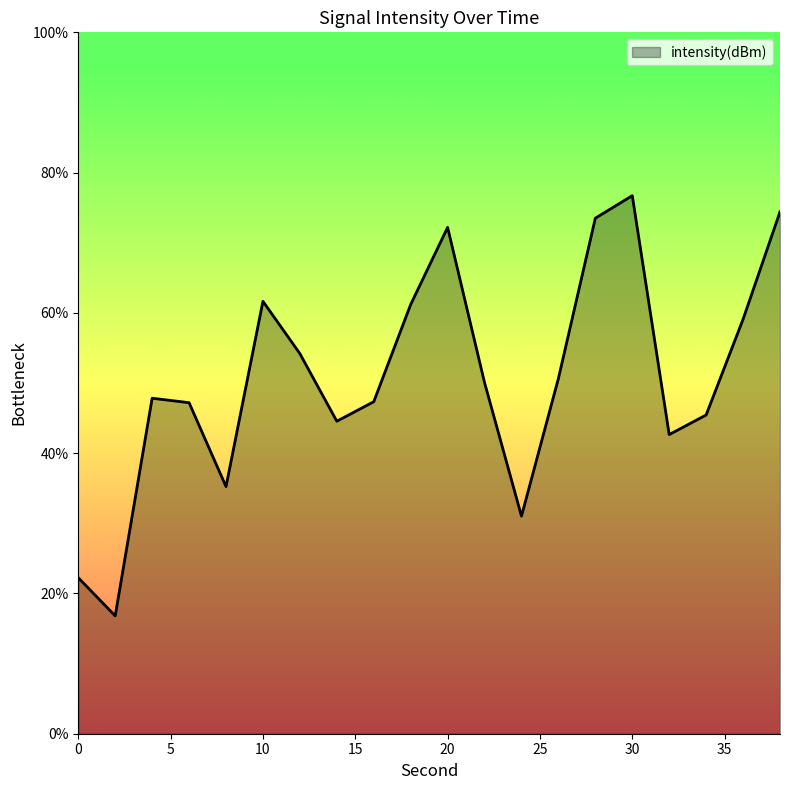

What is the minimum value shown in the chart?

16.8